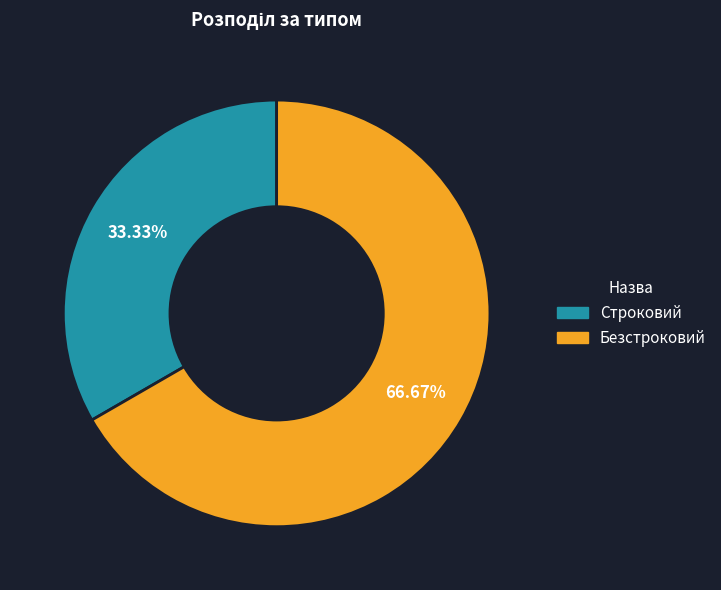

Is there a majority slice in this chart?

Yes